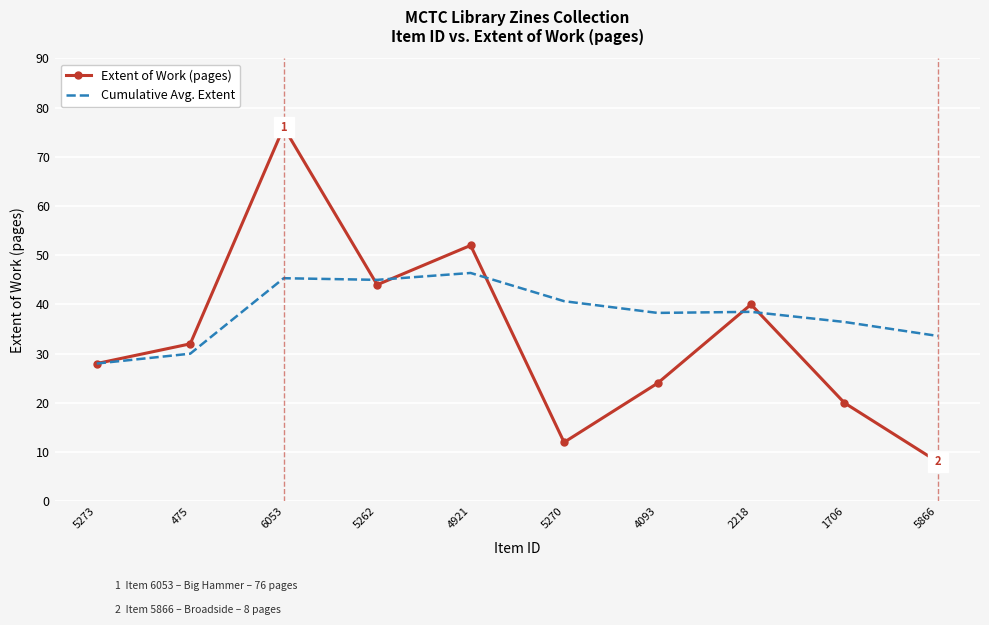

The Extent of Work (pages) series shows 28.0 at 5273. True or false?

True